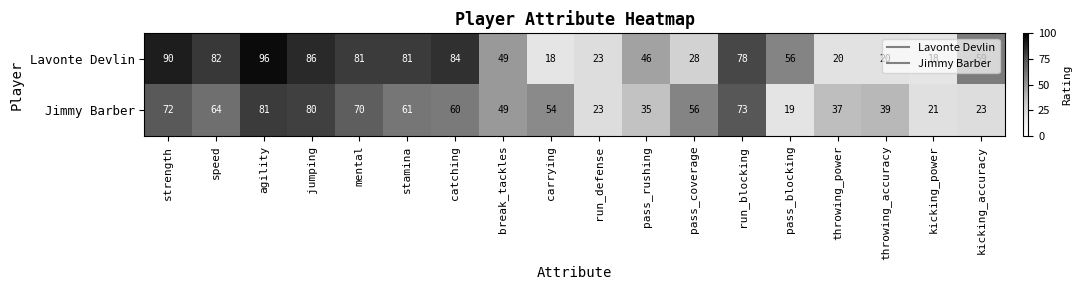

What is the difference between the second highest and second lowest values in the Jimmy Barber series?

59